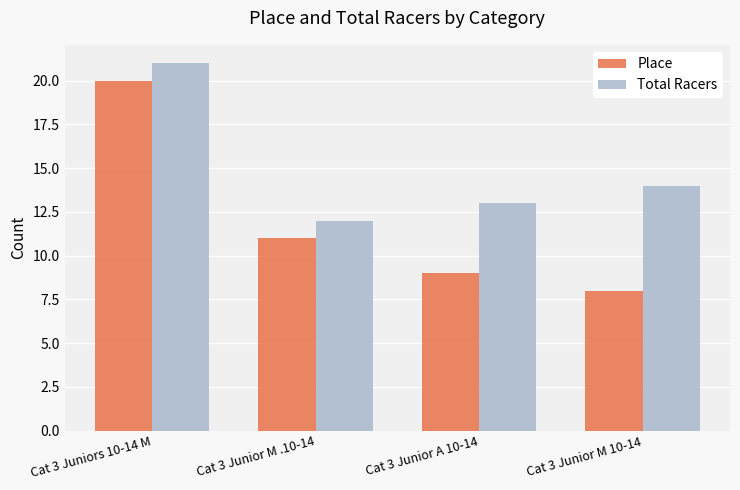

What is the label of the 1st bar from the left?

Cat 3 Juniors 10-14 M